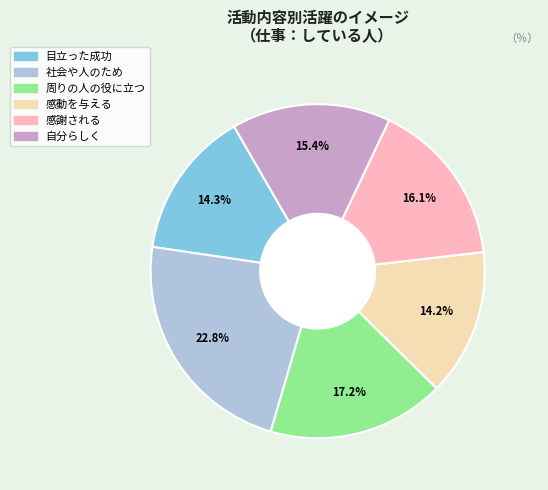

Is there a majority slice in this chart?

No